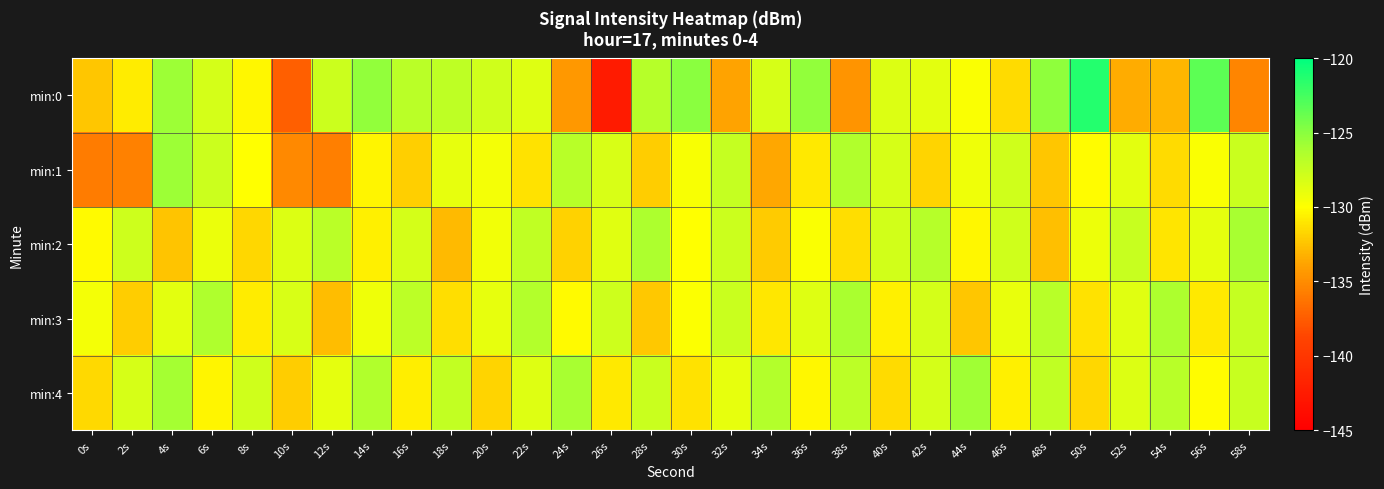

Reading left to right, what are all the values shown in this chart?

min:0: 0s=-132.3	2s=-130.8	4s=-125.7	6s=-128.0	8s=-130.3	10s=-137.4	12s=-127.7	14s=-125.3	16s=-126.9	18s=-127.1	20s=-127.9	22s=-128.5	24s=-134.4	26s=-142.5	28s=-126.6	30s=-125.0	32s=-133.8	34s=-128.2	36s=-125.4	38s=-134.6	40s=-128.5	42s=-128.8	44s=-129.8	46s=-131.5	48s=-125.2	50s=-121.3	52s=-133.4	54s=-133.1	56s=-123.4	58s=-135.4
min:1: 0s=-135.8	2s=-135.6	4s=-125.7	6s=-127.7	8s=-130.0	10s=-135.2	12s=-135.6	14s=-130.4	16s=-132.0	18s=-128.9	20s=-129.5	22s=-131.2	24s=-126.8	26s=-128.3	28s=-132.1	30s=-129.7	32s=-127.4	34s=-133.6	36s=-130.9	38s=-126.5	40s=-128.2	42s=-131.8	44s=-129.3	46s=-127.9	48s=-132.4	50s=-130.1	52s=-128.7	54s=-131.5	56s=-129.8	58s=-127.6
min:2: 0s=-130.2	2s=-127.8	4s=-132.5	6s=-129.1	8s=-131.7	10s=-128.4	12s=-126.9	14s=-130.6	16s=-128.1	18s=-132.8	20s=-129.4	22s=-127.2	24s=-131.9	26s=-128.6	28s=-126.3	30s=-130.0	32s=-127.7	34s=-132.2	36s=-129.8	38s=-131.4	40s=-128.0	42s=-126.7	44s=-130.3	46s=-127.9	48s=-132.6	50s=-129.2	52s=-127.5	54s=-131.1	56s=-128.8	58s=-126.1
min:3: 0s=-129.5	2s=-132.1	4s=-128.7	6s=-126.4	8s=-130.8	10s=-128.3	12s=-132.7	14s=-129.3	16s=-127.0	18s=-131.4	20s=-128.9	22s=-126.6	24s=-130.2	26s=-127.8	28s=-132.3	30s=-129.9	32s=-127.6	34s=-131.0	36s=-128.5	38s=-126.2	40s=-130.6	42s=-128.1	44s=-132.4	46s=-129.0	48s=-126.8	50s=-131.2	52s=-128.6	54s=-126.3	56s=-130.9	58s=-127.4
min:4: 0s=-131.6	2s=-128.2	4s=-126.0	6s=-130.4	8s=-127.9	10s=-132.1	12s=-128.8	14s=-126.5	16s=-130.7	18s=-127.3	20s=-131.8	22s=-128.5	24s=-126.1	26s=-130.9	28s=-127.6	30s=-131.2	32s=-128.9	34s=-126.6	36s=-130.3	38s=-127.0	40s=-131.5	42s=-128.1	44s=-125.8	46s=-130.6	48s=-127.2	50s=-131.7	52s=-128.4	54s=-126.8	56s=-130.1	58s=-127.5